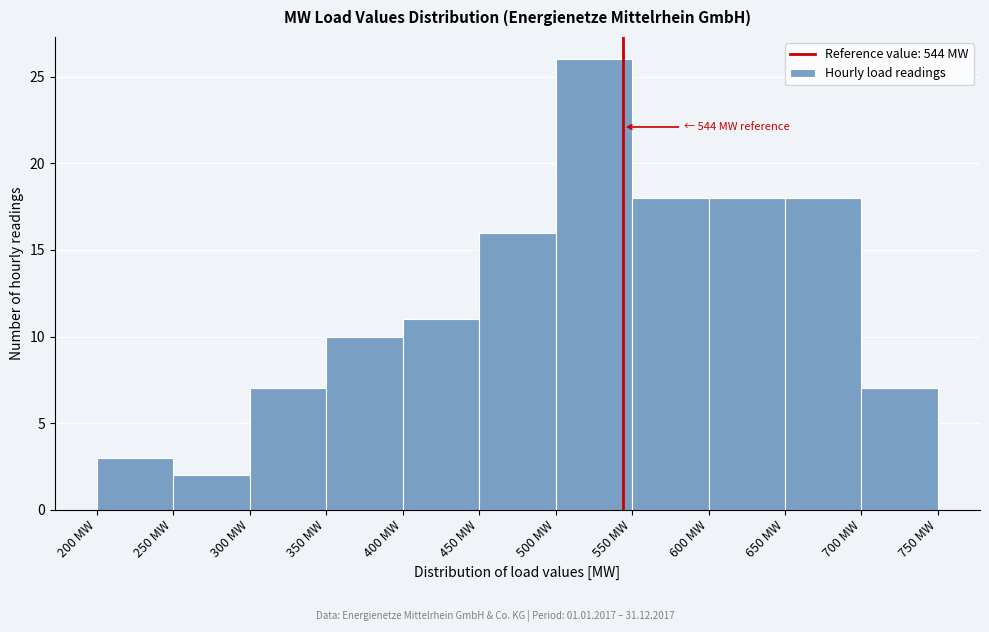

Which range on the x-axis has the tallest bar?

500 to 550